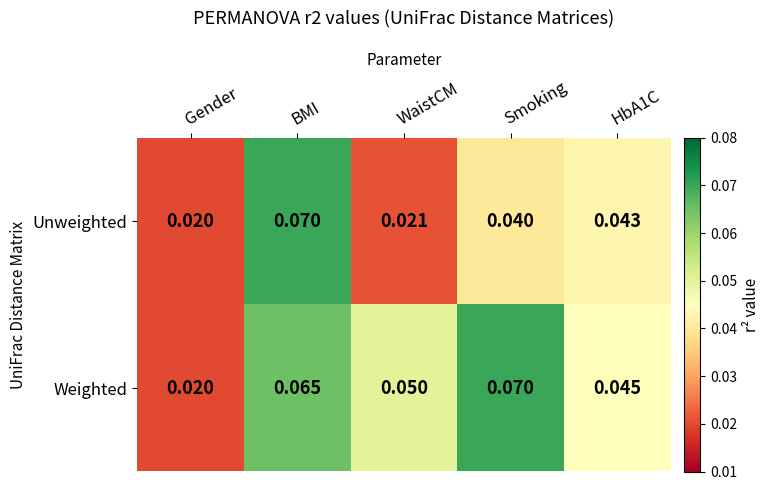

At which category is the sum across all series the highest?

BMI